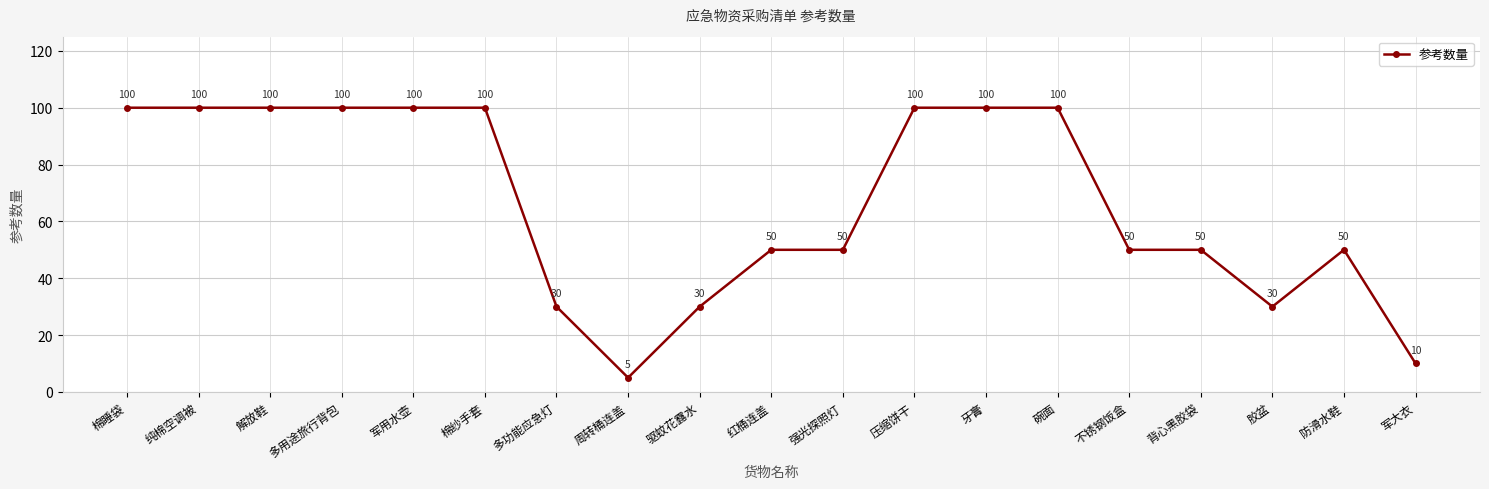

Where is the first local minimum?

周转桶连盖